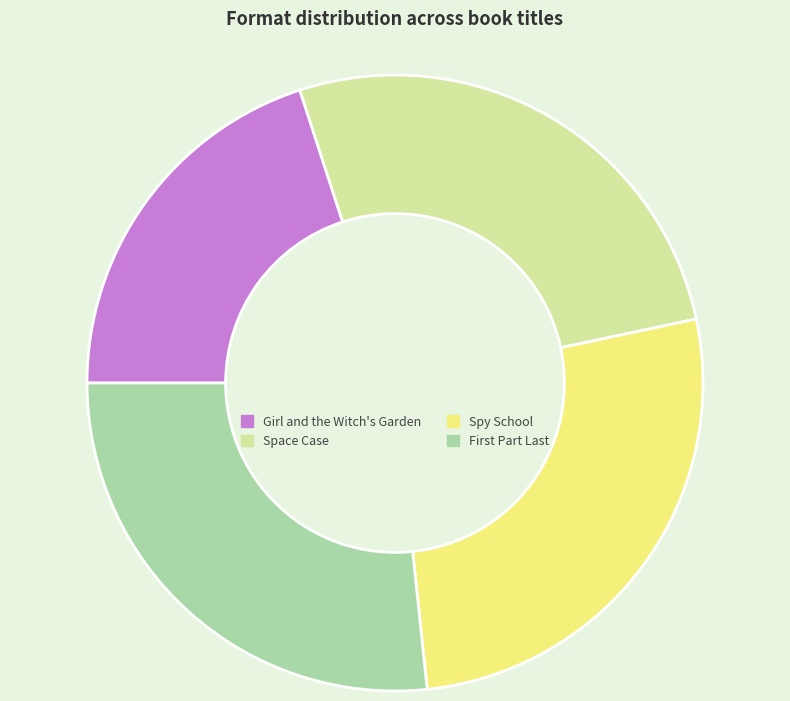

Is there any slice that represents more than half of the pie?

No